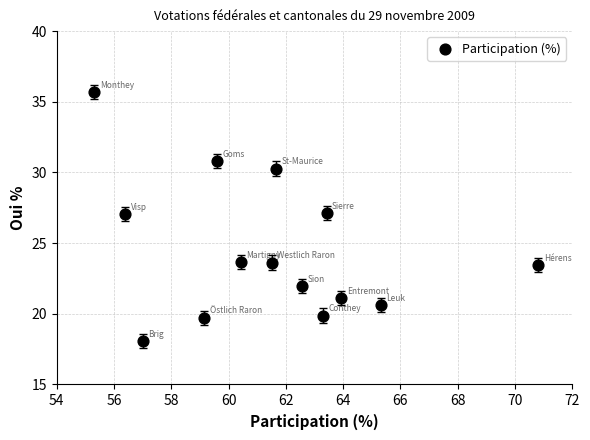

What is the range of Y values (max minus min)?

17.6